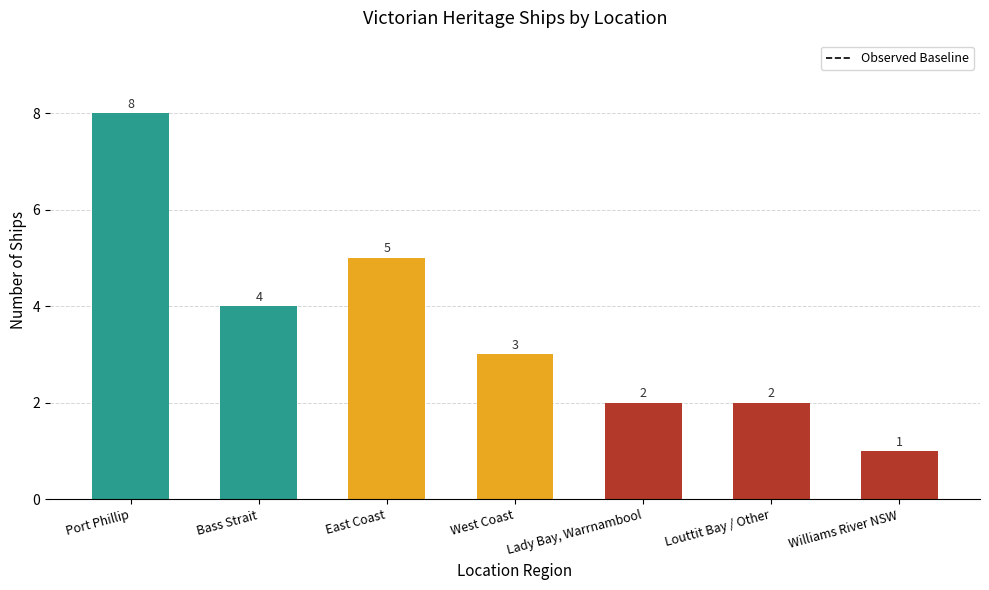

What is the change in value from East Coast to Lady Bay, Warrnambool?

-3